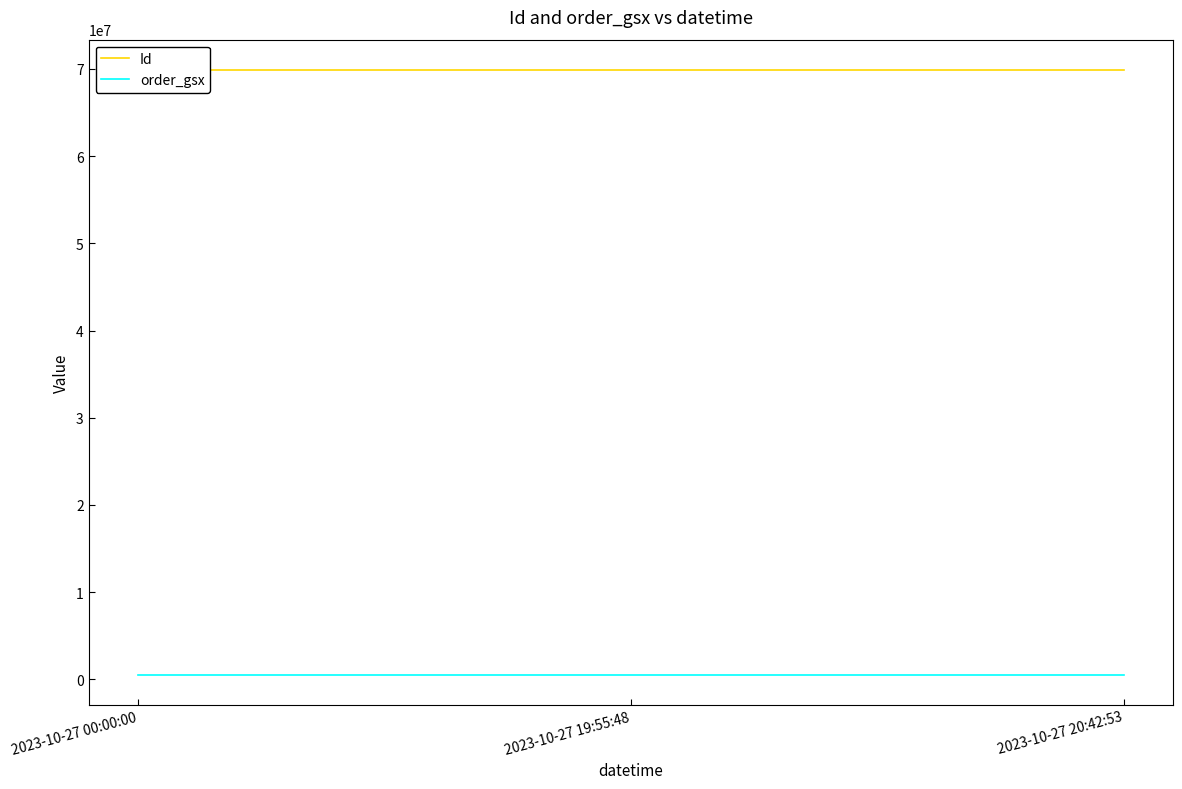

Does the chart have visible grid lines?

No